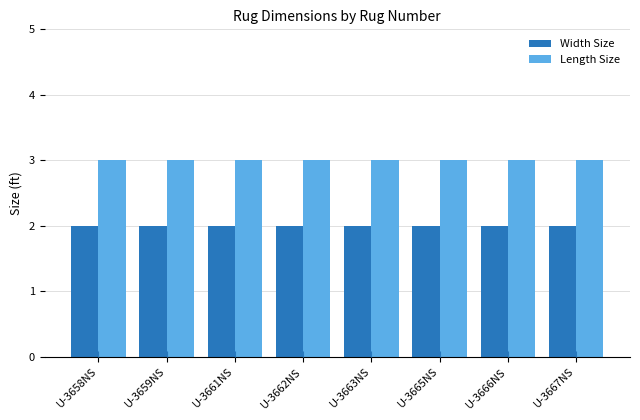

At how many categories does at least one series exceed 2?

8